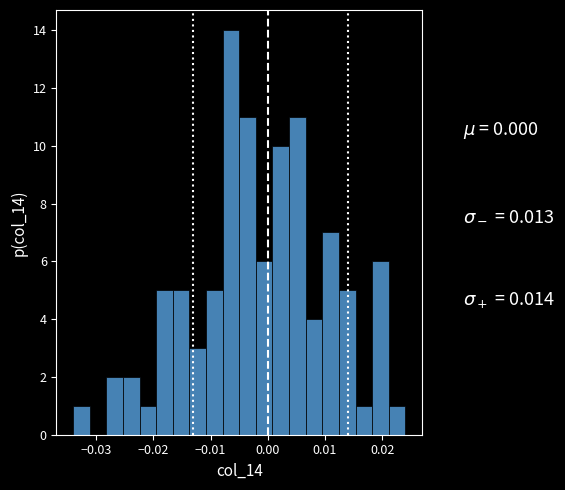

Around what value on the x-axis is the tallest bar? Give the approximate position of its centre, as read against the axis.

-0.006